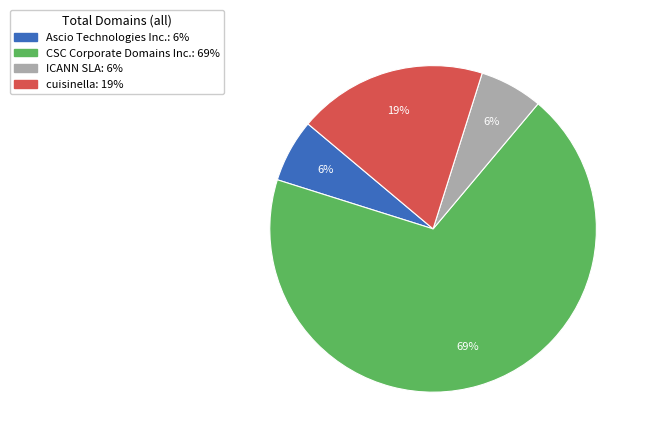

What is the largest slice in the pie chart?

CSC Corporate Domains Inc.